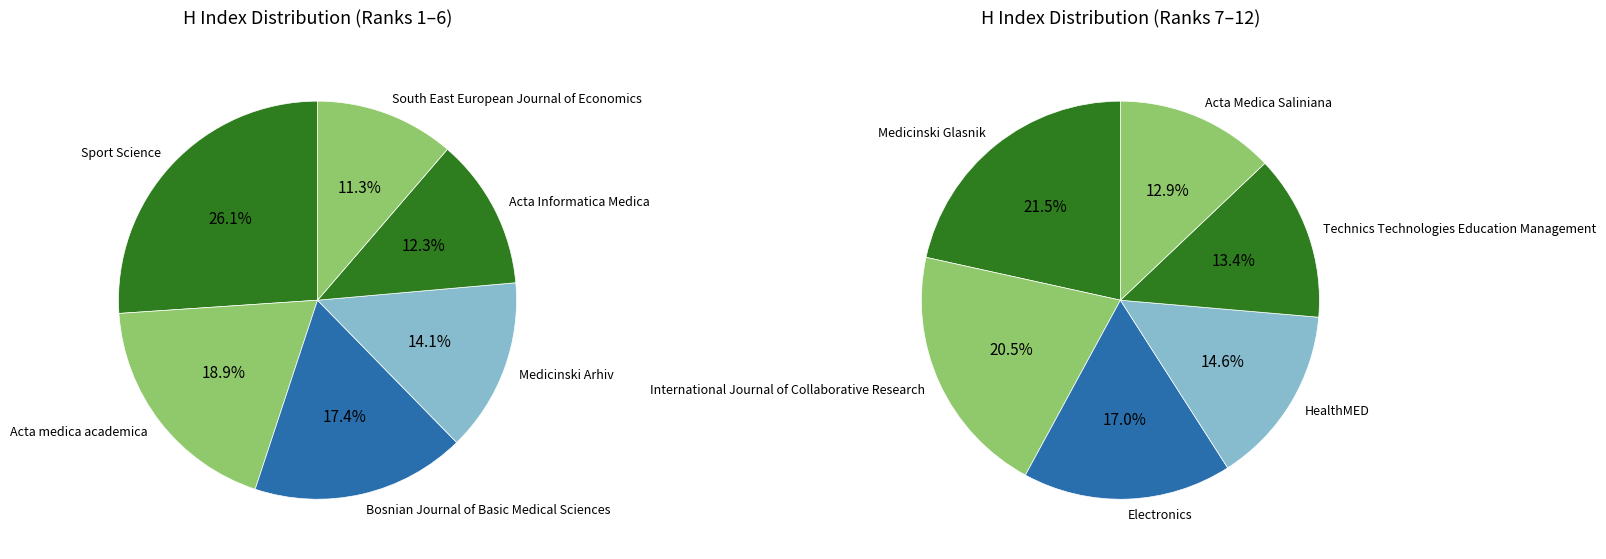

To the nearest percent, what is the difference between the Acta Informatica Medica and South East European Journal of Economics slice percentages?

1%